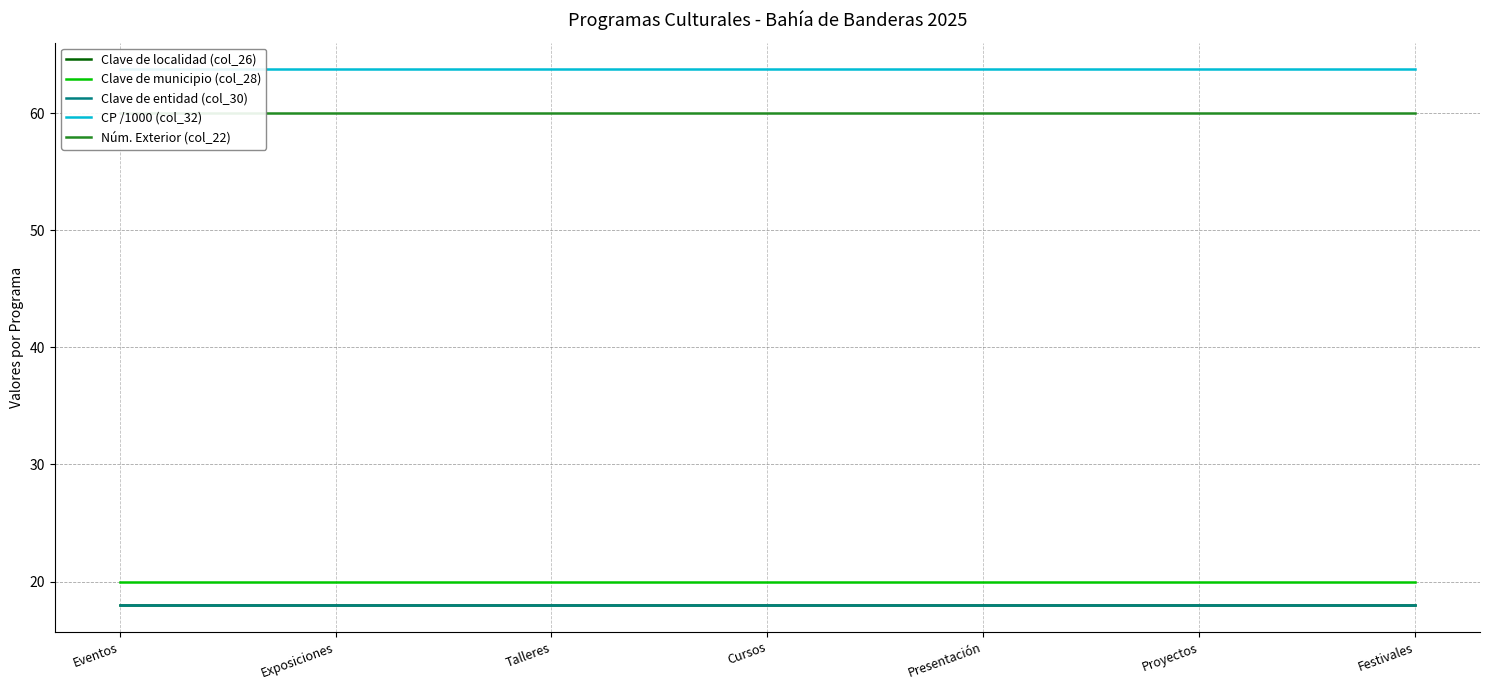

What is the maximum value shown in the chart?

63.7